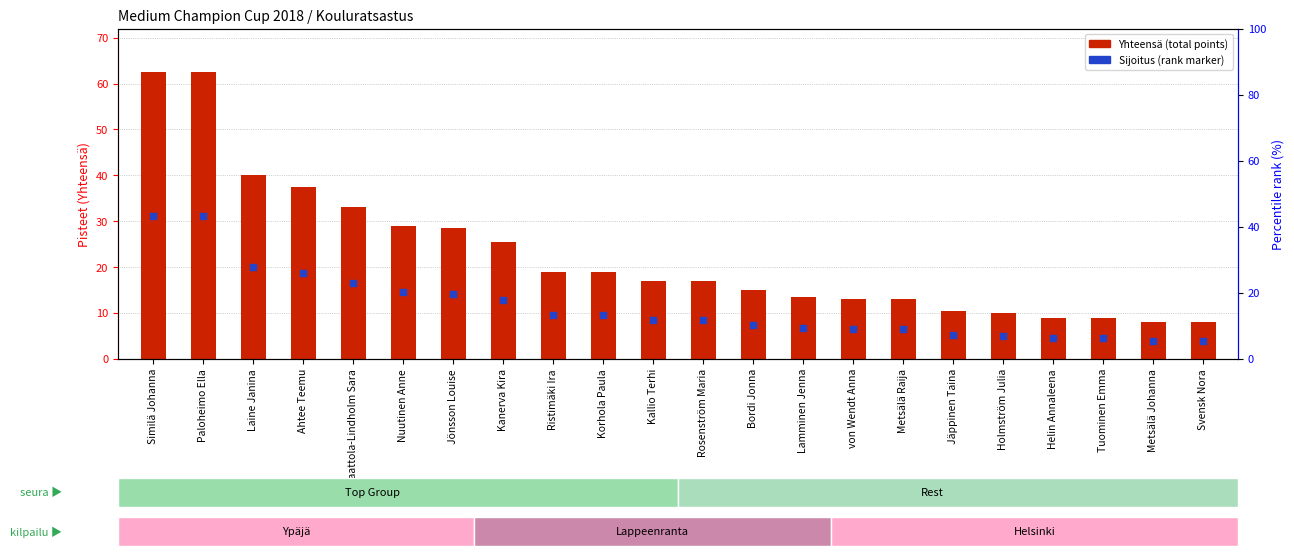

What is the total value across all series at Laine Janina?

60.0